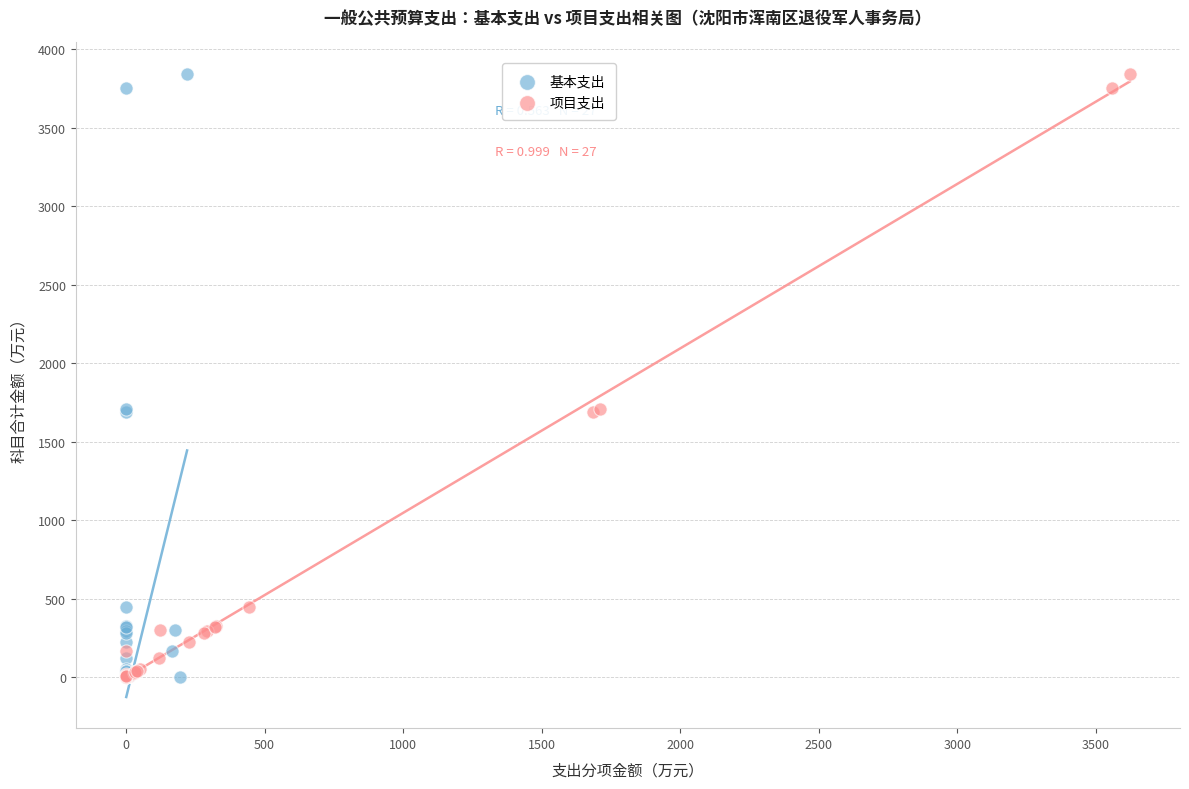

What are all the series names shown in the legend?

基本支出, 项目支出